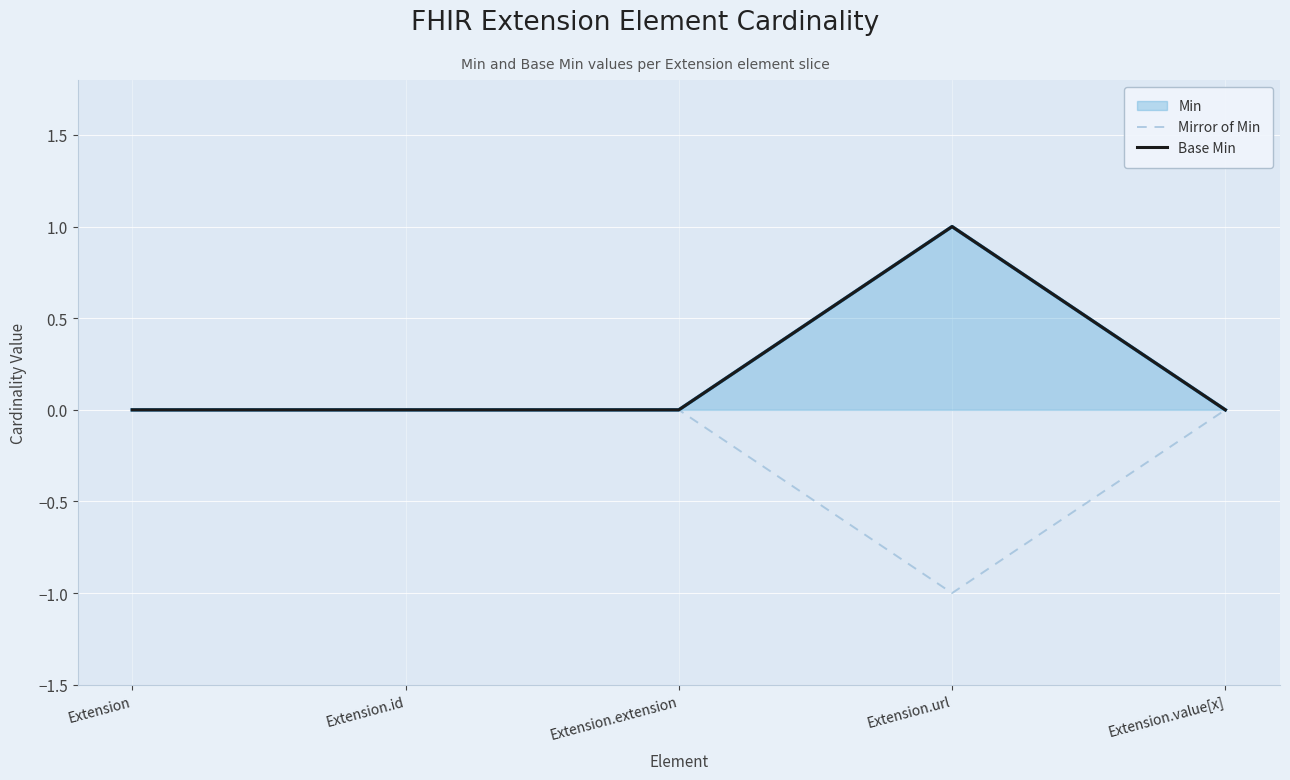

What is the label of the 2nd point from the left?

Extension.id